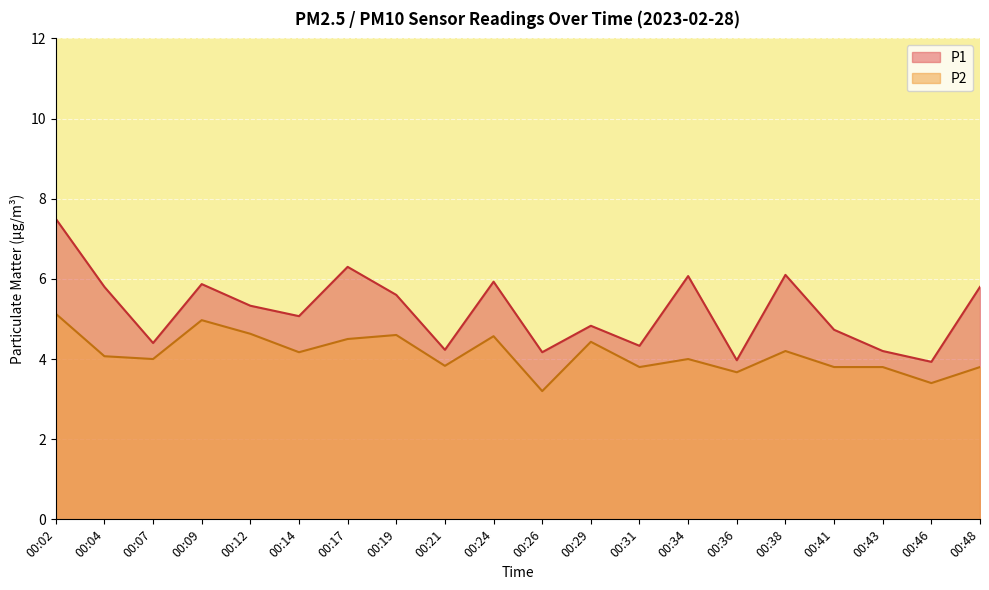

True or false: P1 and P2 intersect in this chart.

False